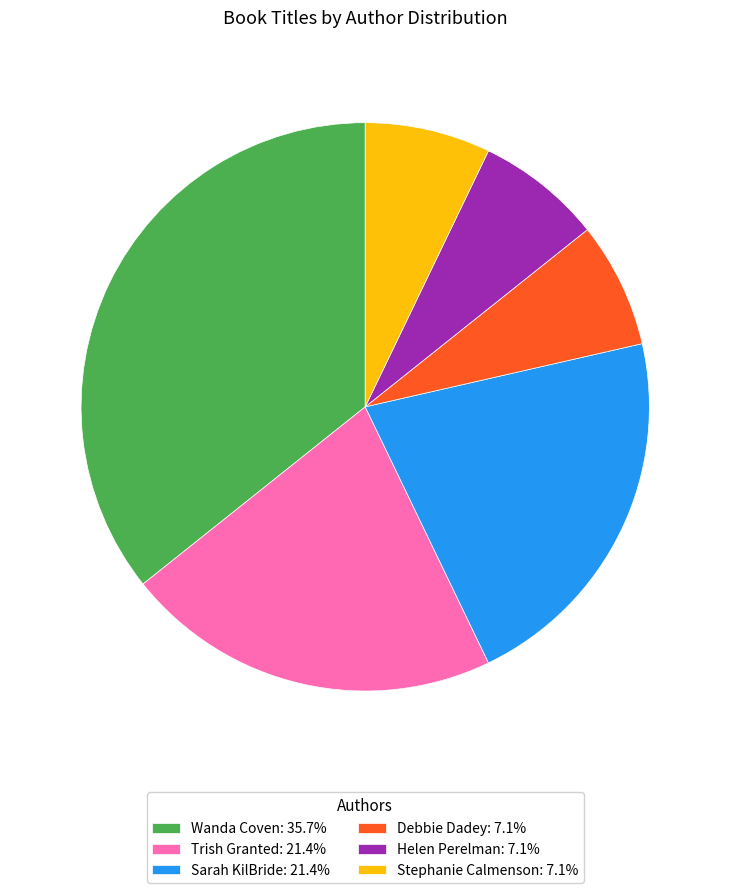

How many segments does this pie chart have?

6